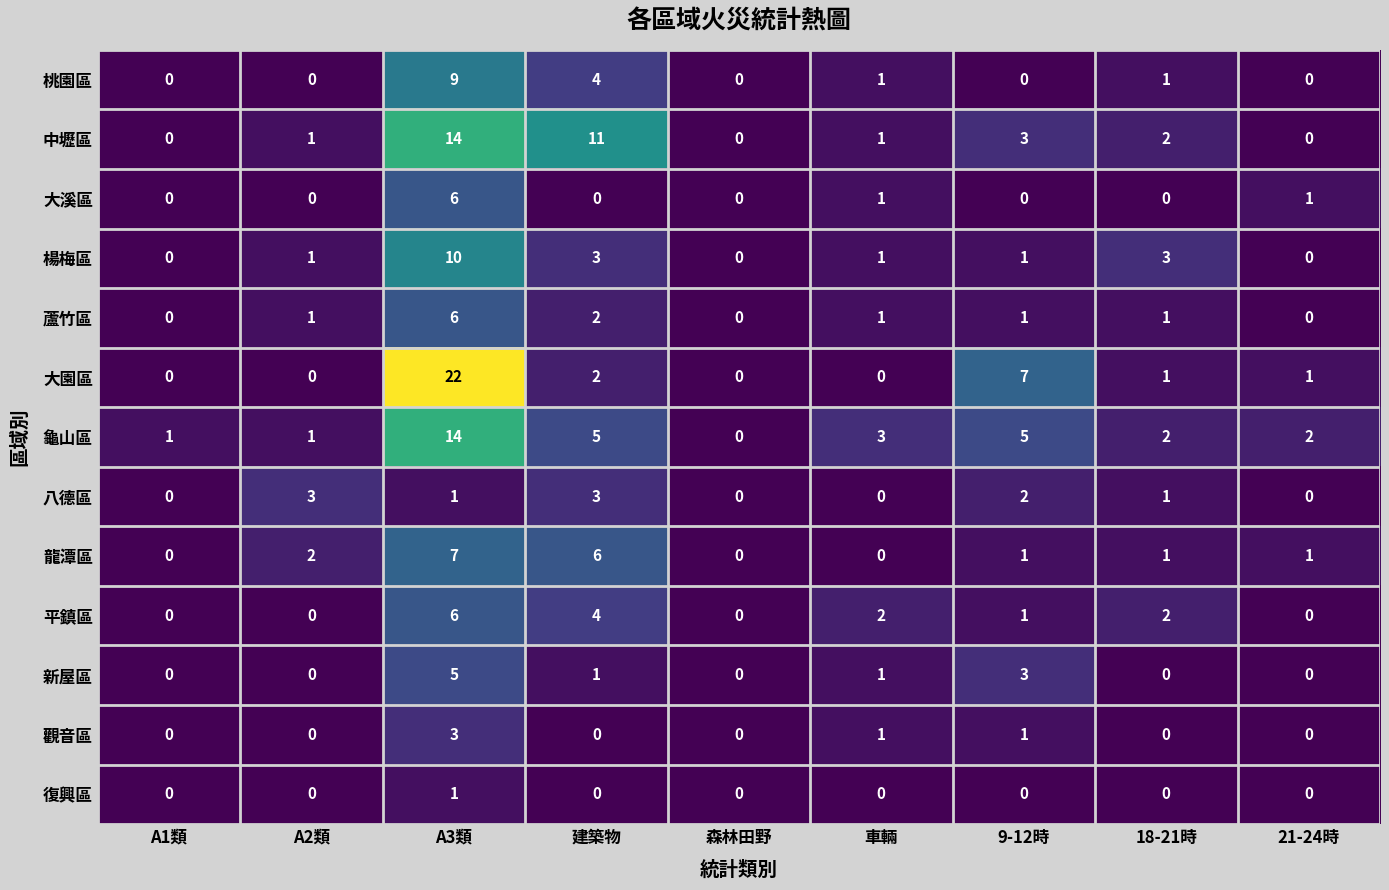

Which series has the widest spread of values?

大園區